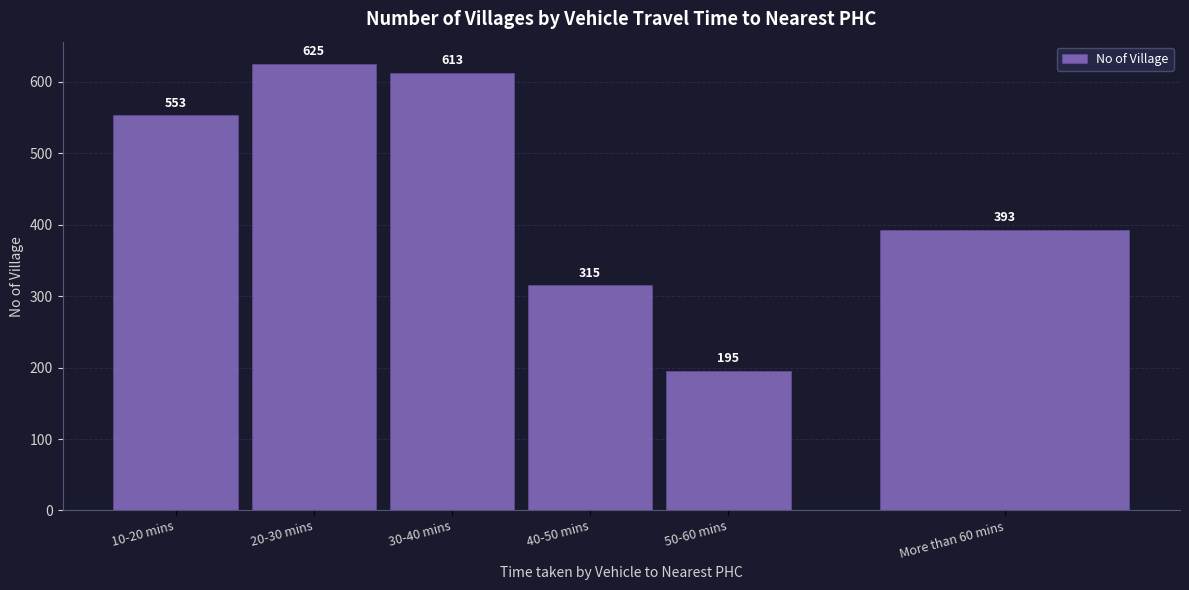

Reading left to right, what are all the values shown in this chart?

553	625	613	315	195	393